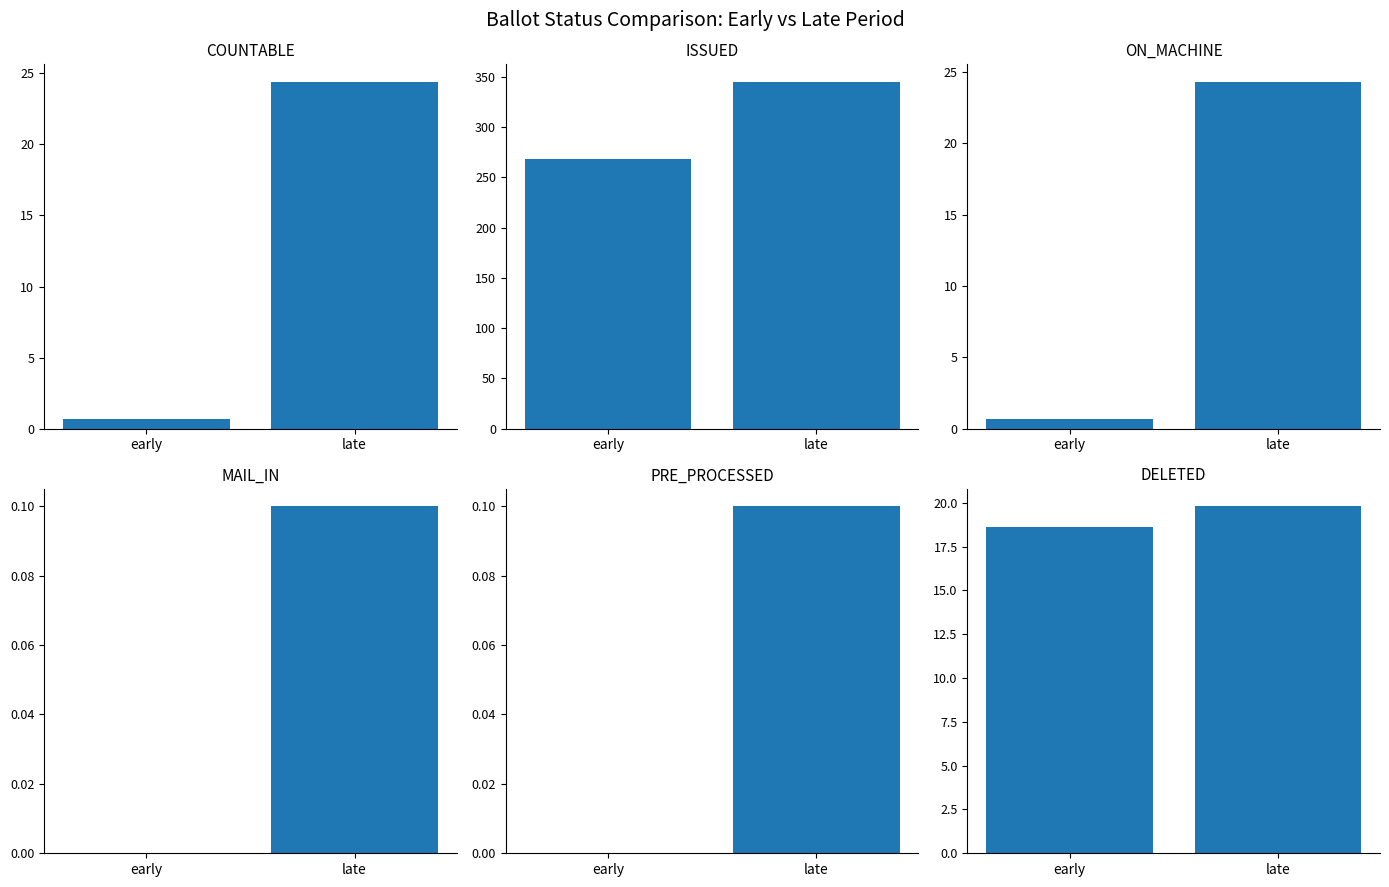

At how many categories does at least one series exceed 72?

2